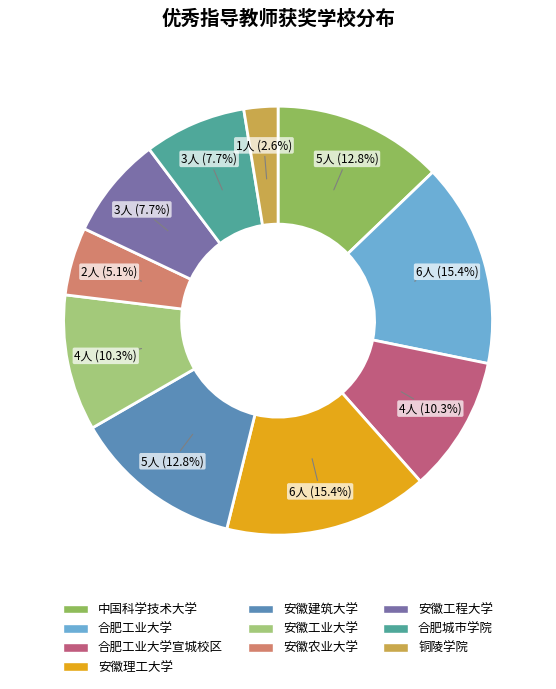

Count the number of slices in the pie.

10